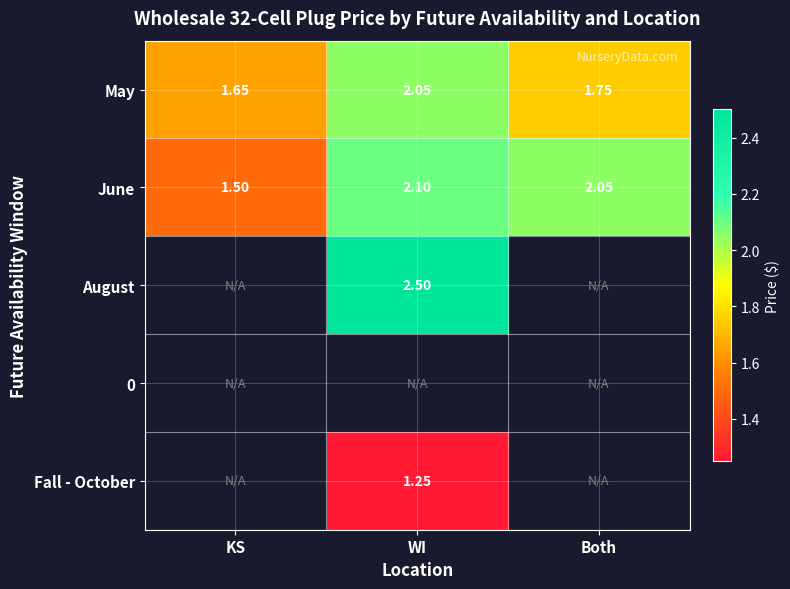

Is the value of June at Both greater than the value of May at Both?

Yes